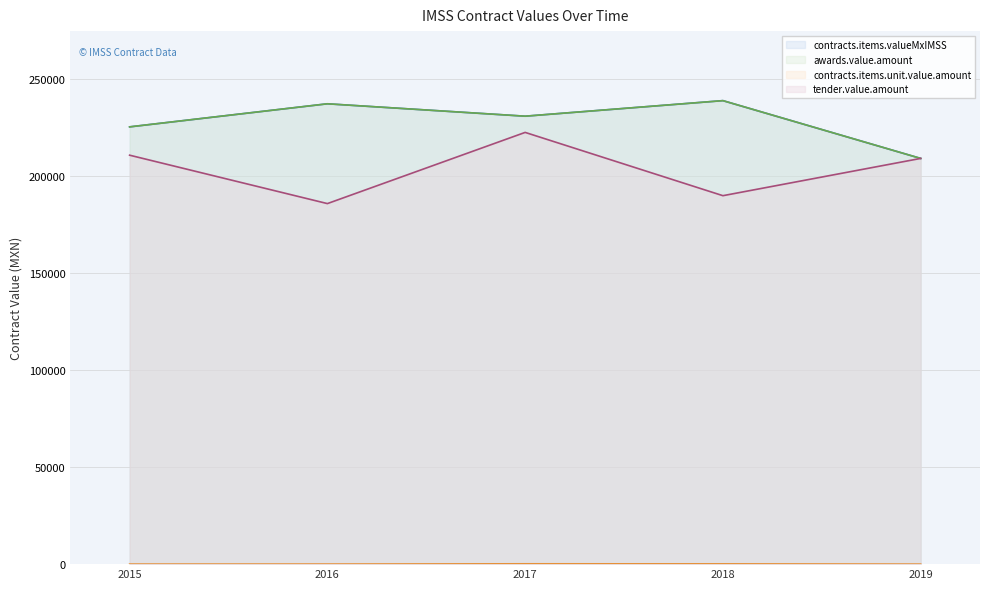

Is it true that awards.value.amount equals 225178.9 at 2015?

True